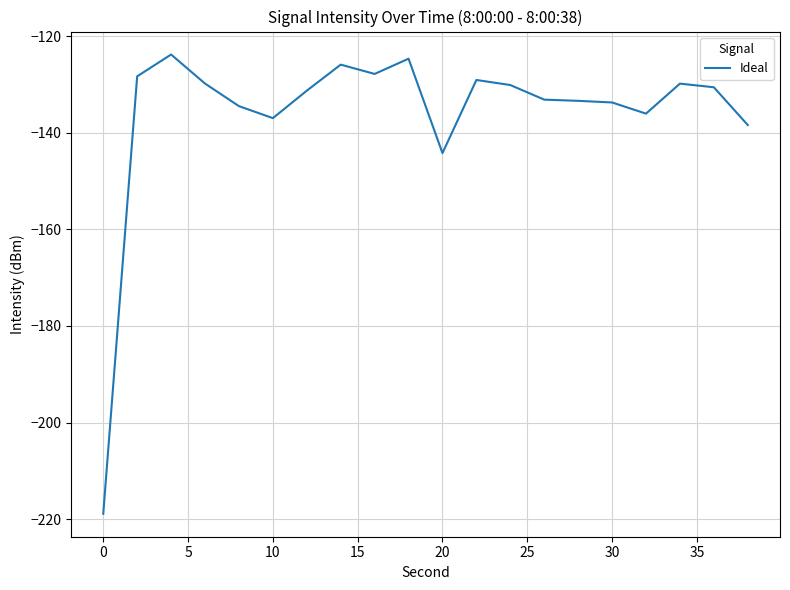

What is the smallest value displayed?

-218.9